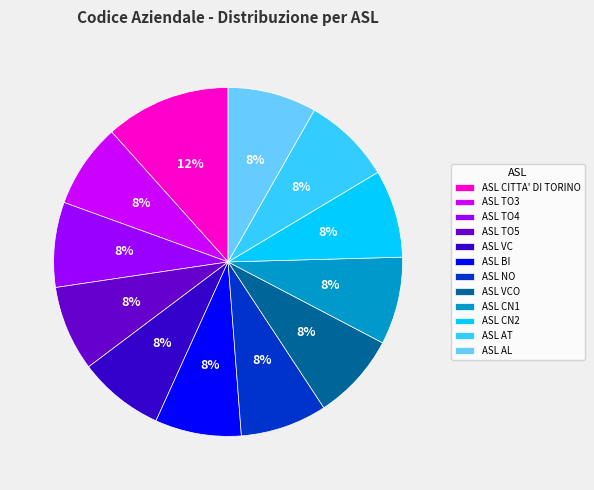

What is the largest slice in the pie chart?

ASL CITTA' DI TORINO